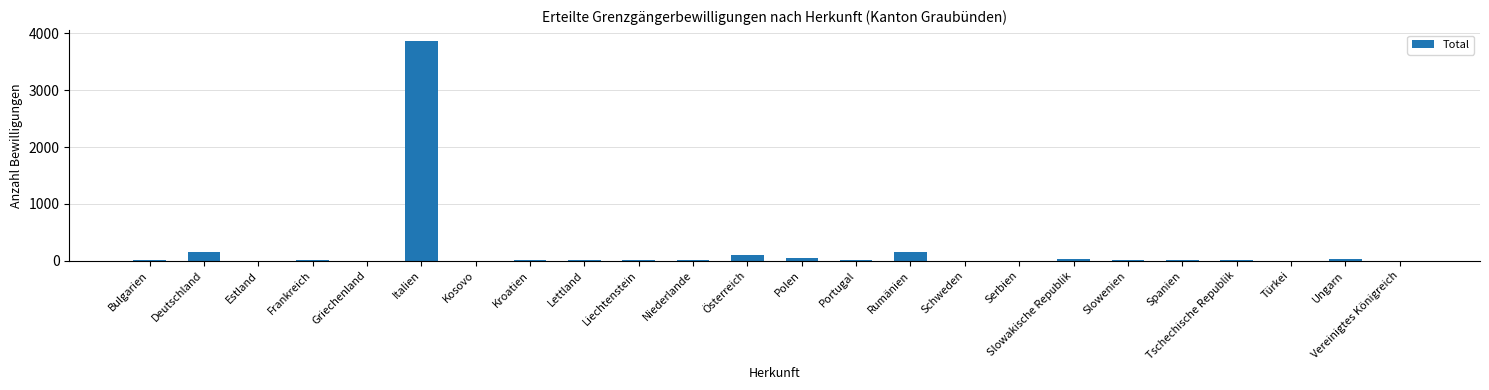

Are the bars horizontal?

No